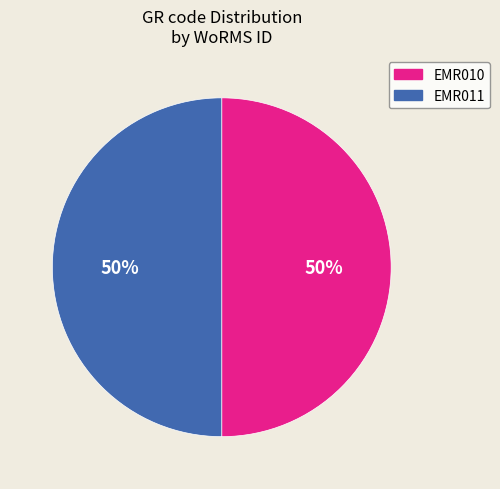

How many segments does this pie chart have?

2